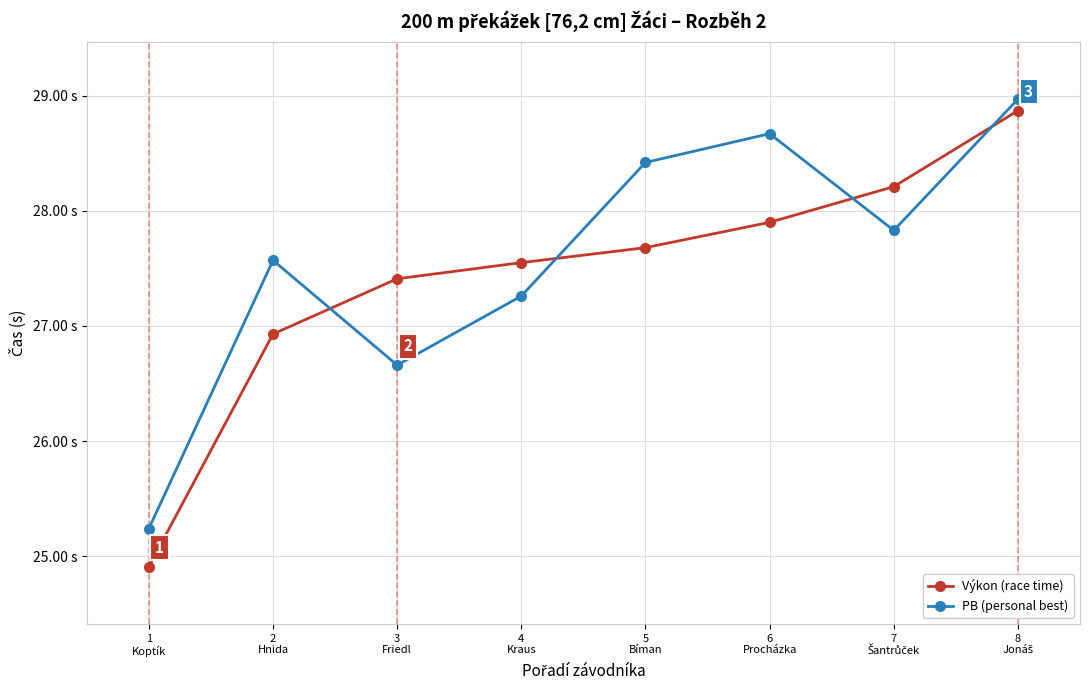

What value does the Výkon (race time) series have at 5
Bíman?

27.7